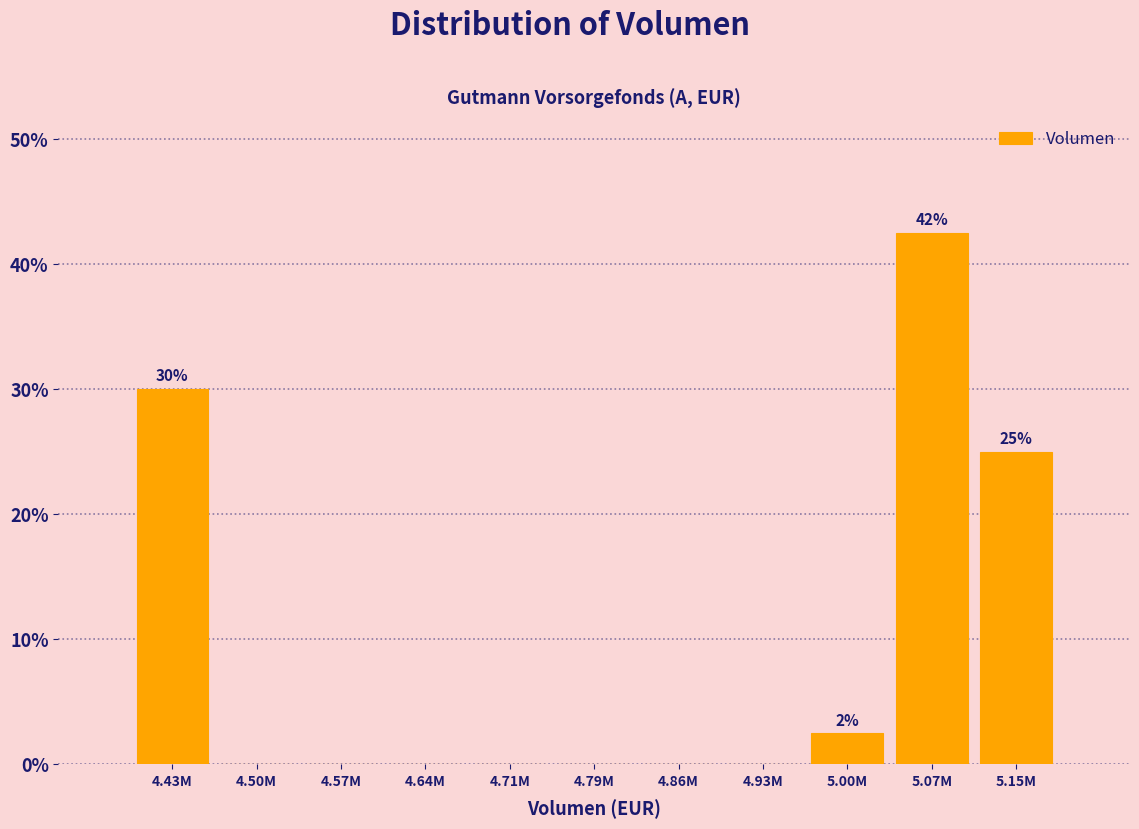

Reading left to right, extract all data points from this chart.

4.43M=30.0	4.50M=0.0	4.57M=0.0	4.64M=0.0	4.71M=0.0	4.79M=0.0	4.86M=0.0	4.93M=0.0	5.00M=2.5	5.07M=42.5	5.15M=25.0